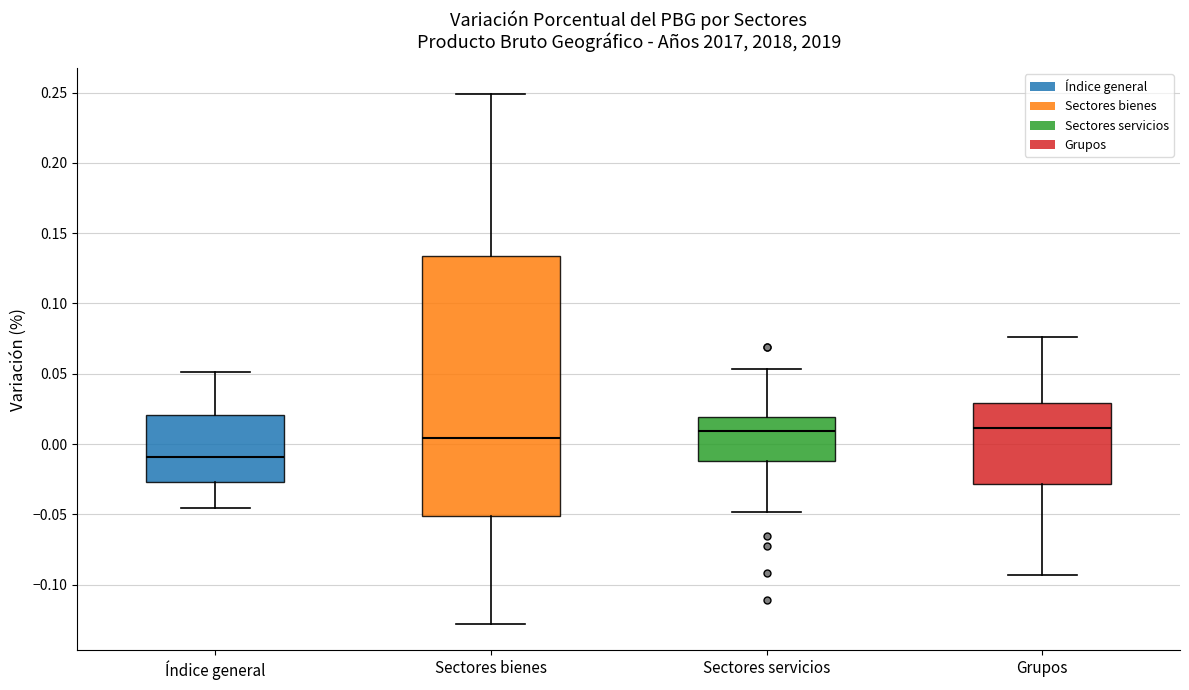

Comparing the boxes themselves (not the whiskers), which one is the tallest?

Sectores bienes